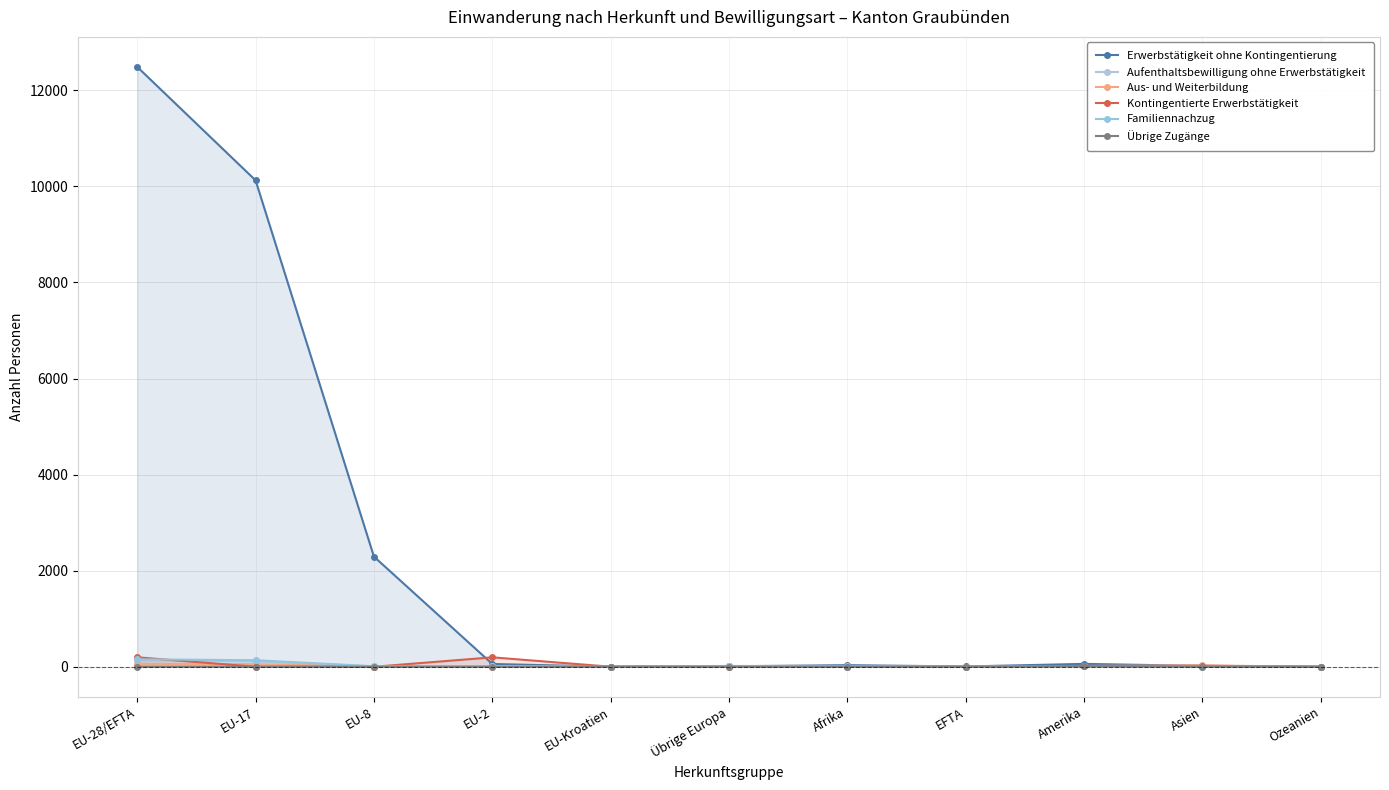

At which category does Familiennachzug reach its first local peak?

Übrige Europa